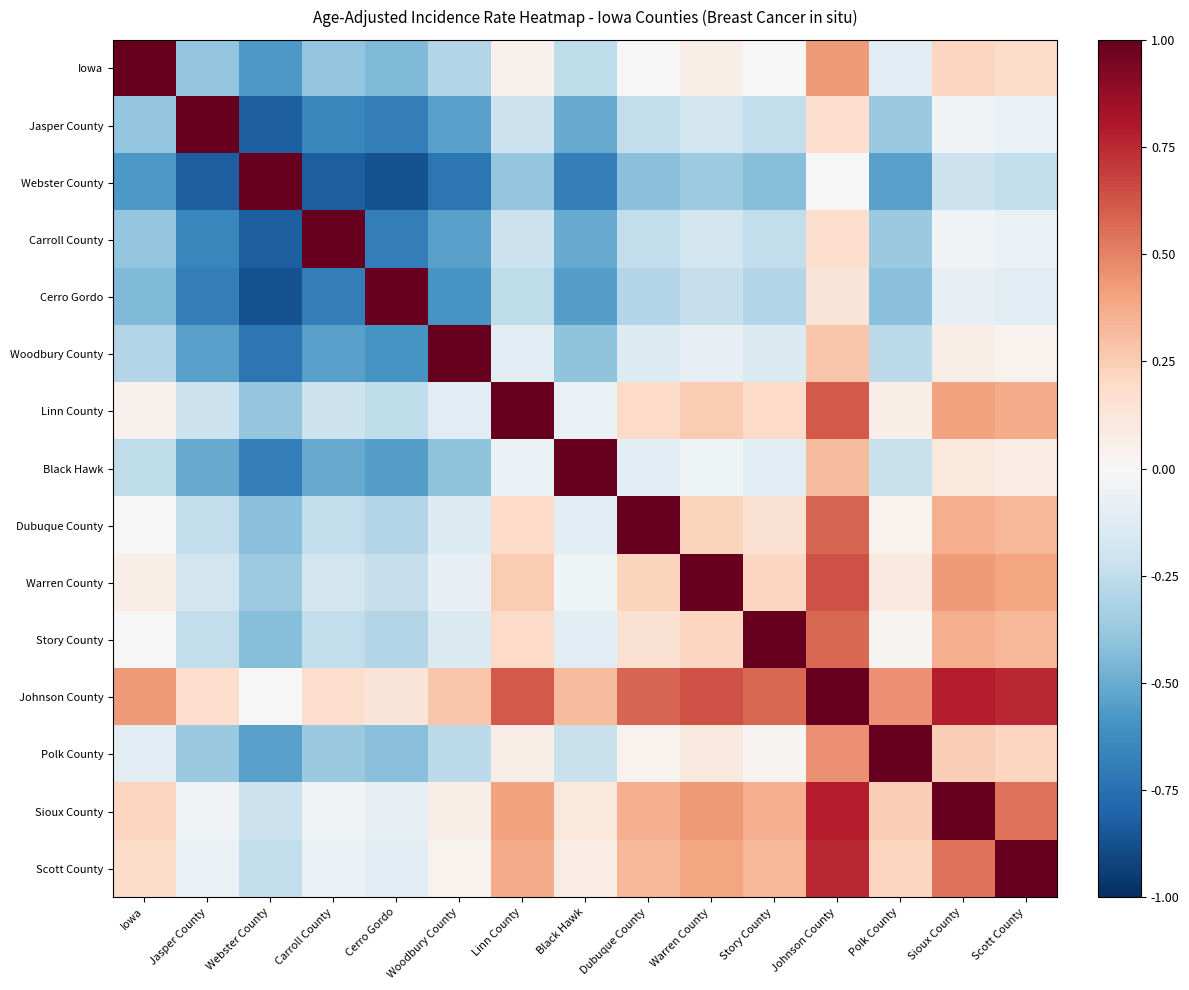

Which has a higher value, Dubuque County or Sioux County?

Sioux County